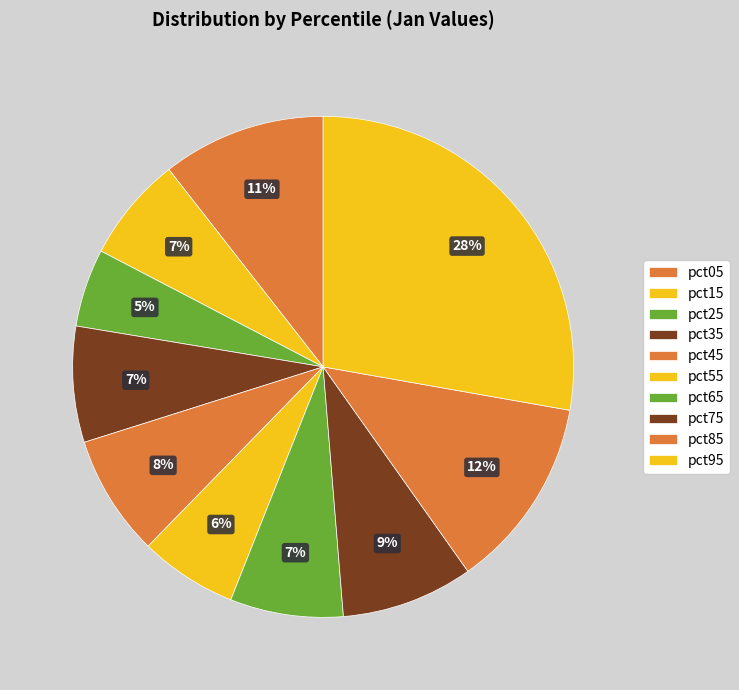

To the nearest percent, what portion does pct95 represent?

28%